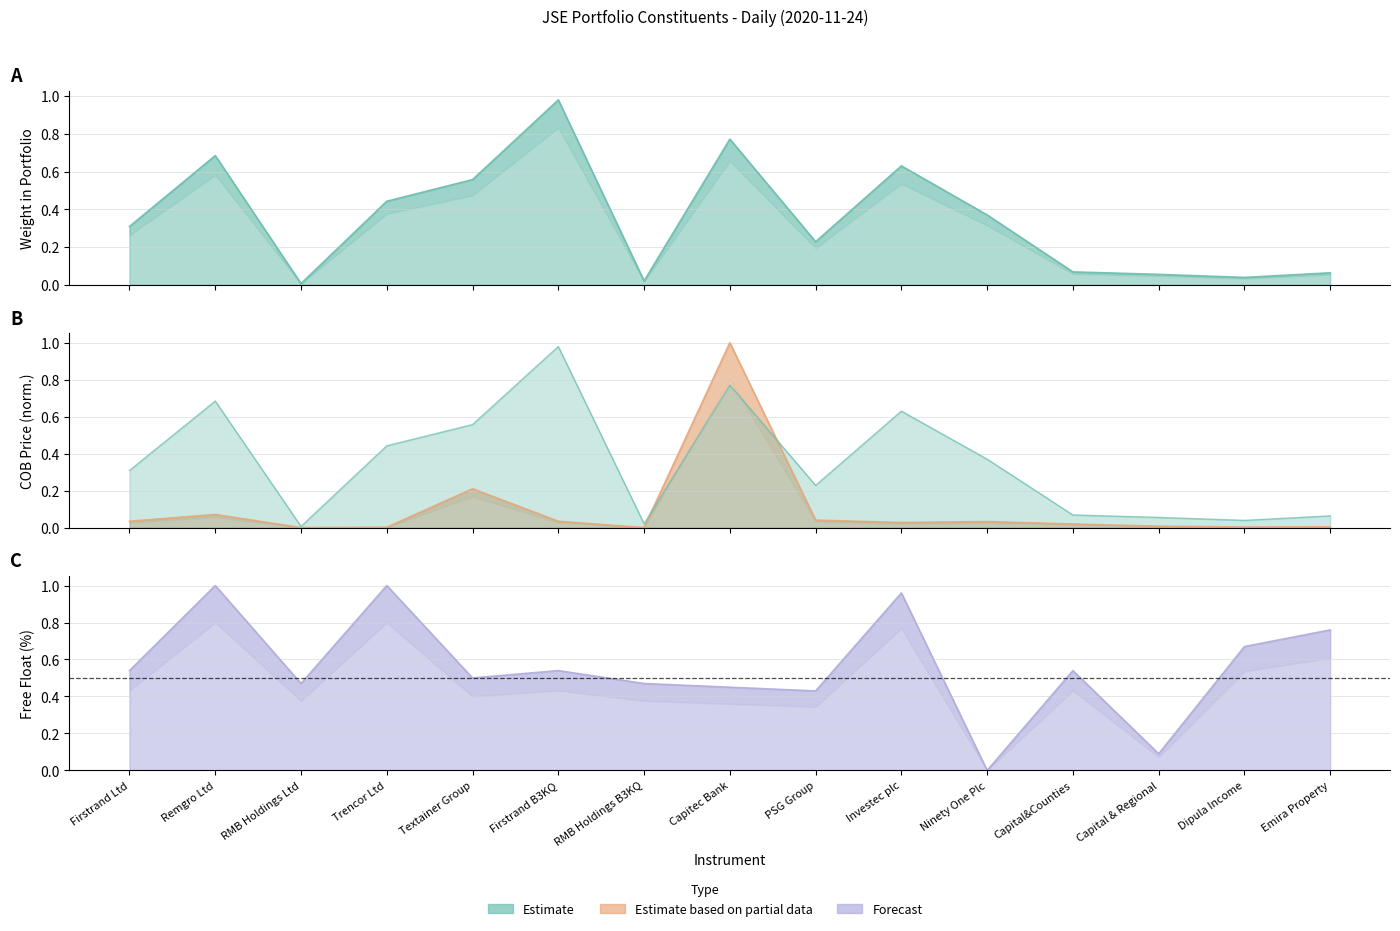

In Free Float (pct), how many points are lower than both neighbors (excluding endpoints)?

5